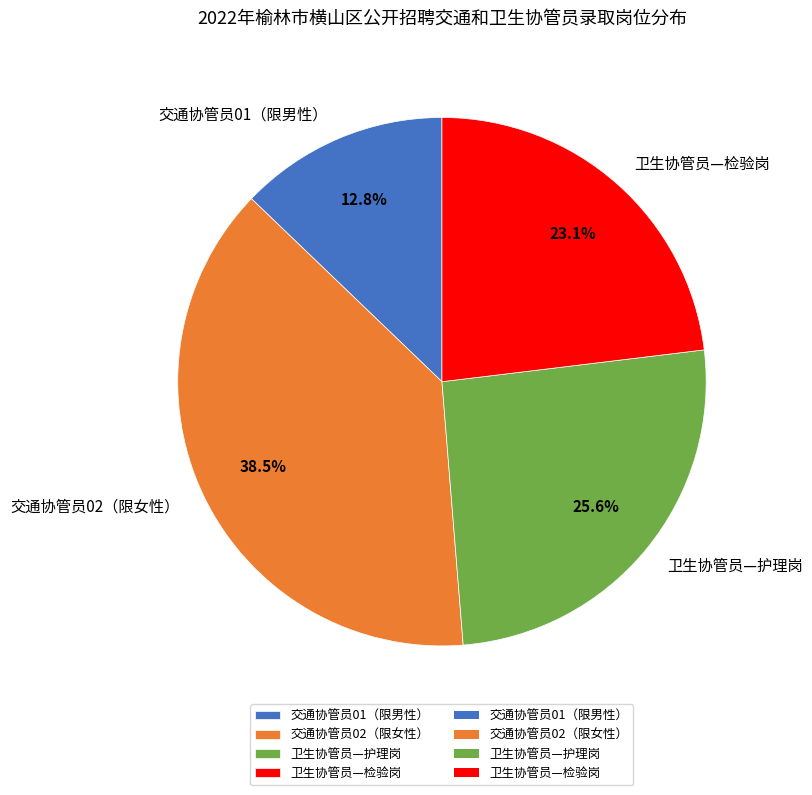

Which category has the smallest portion of the pie?

交通协管员01（限男性）